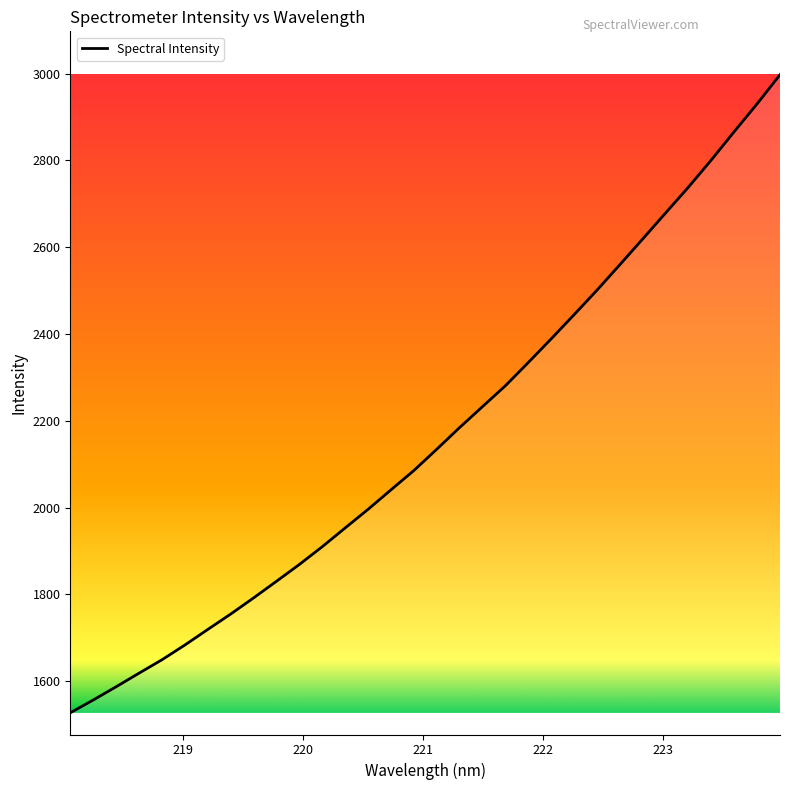

What is the greatest value displayed?

2997.6